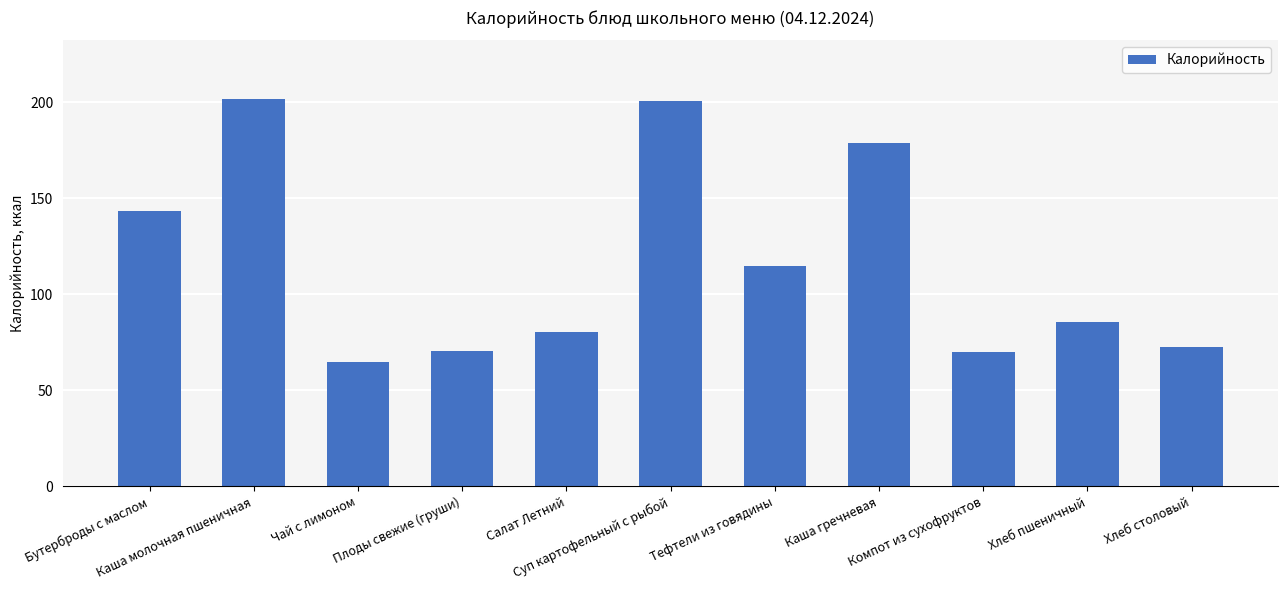

What is the difference between the second highest and second lowest values?

130.4